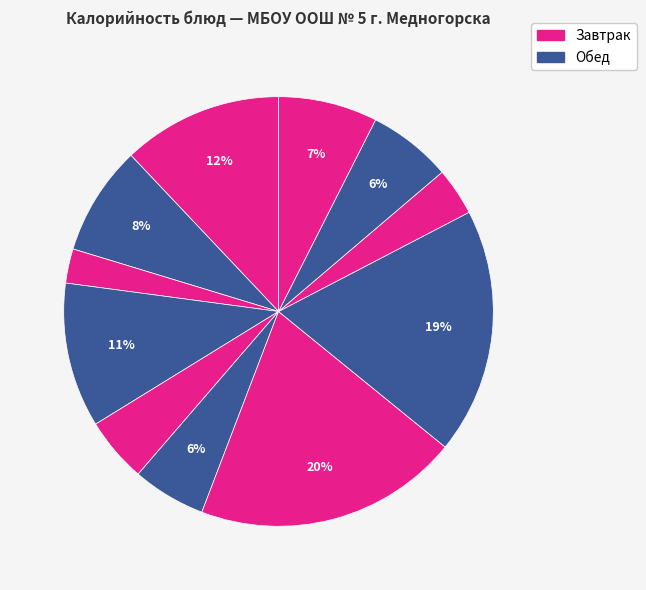

Count the number of slices in the pie.

11